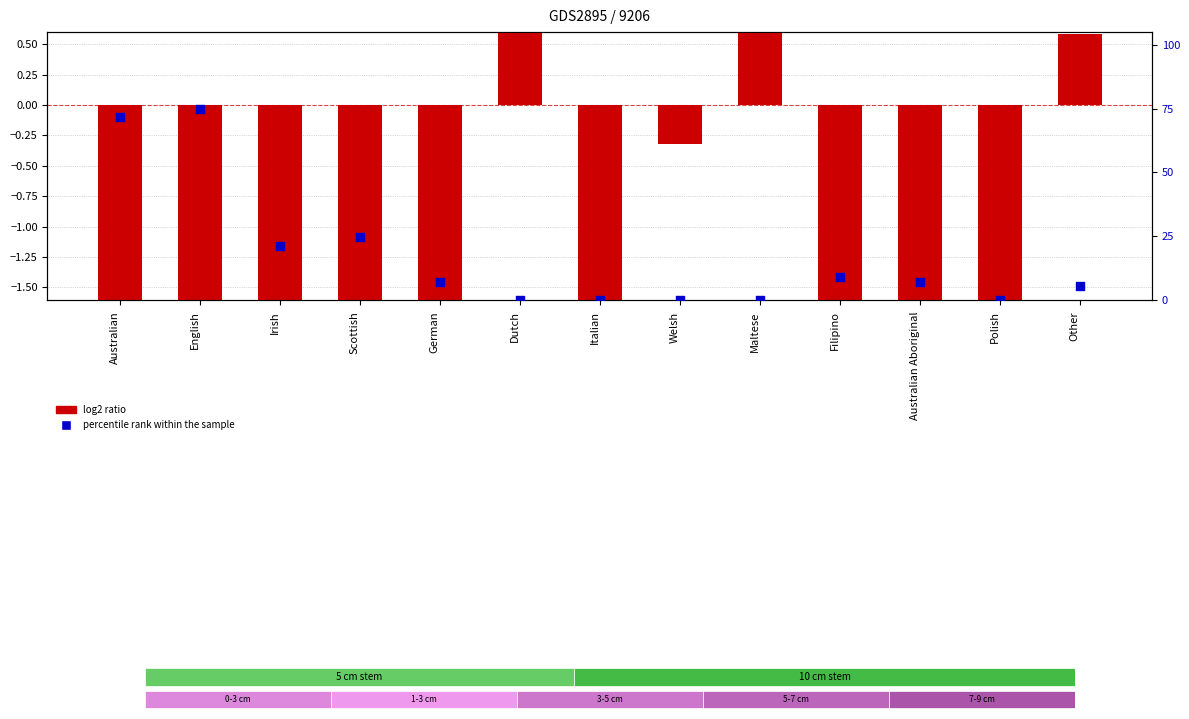

Which series reaches the maximum Y coordinate?

percentile rank within the sample